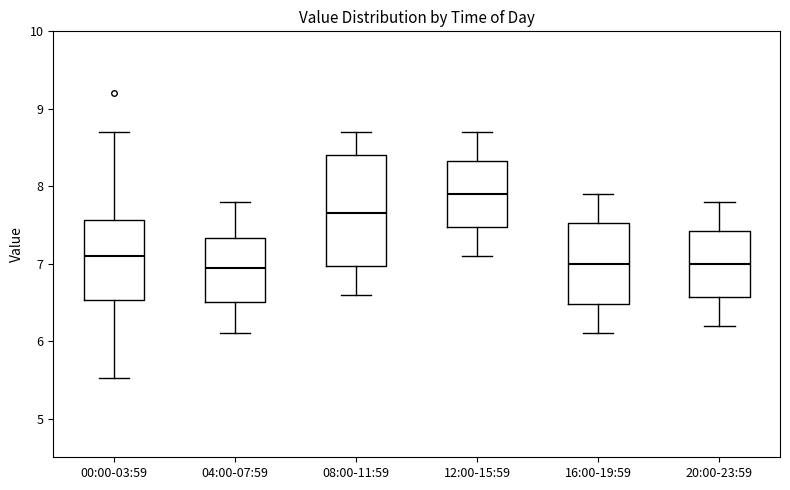

Which box is the tallest, from its lower edge to its upper edge?

08:00-11:59